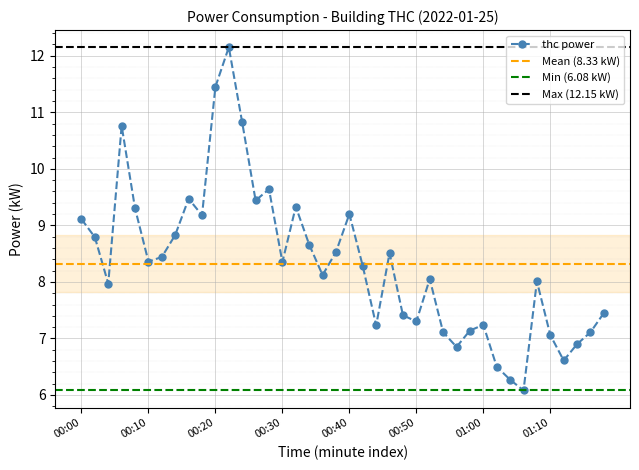

What is the sum of all values?

333.0